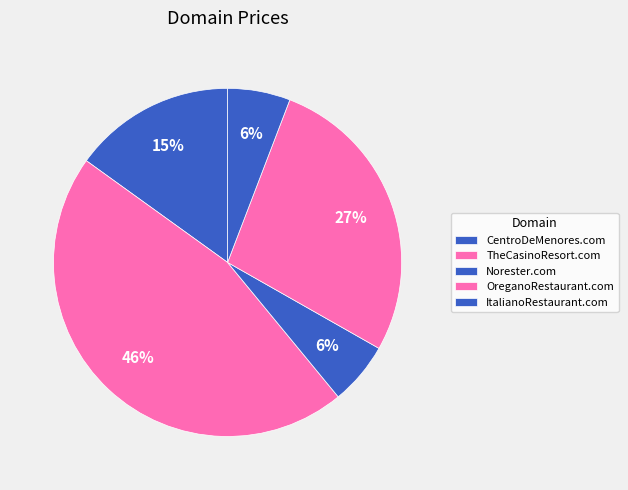

Which category has the biggest portion of the pie?

TheCasinoResort.com